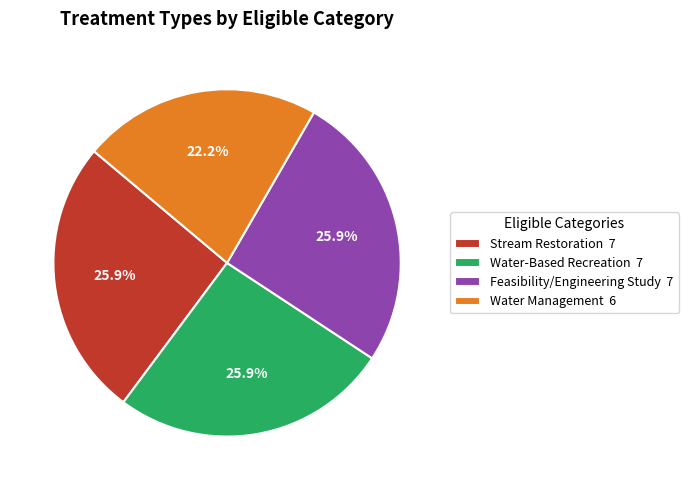

Which has a higher value, Water Management 6 or Stream Restoration 7?

Stream Restoration 7